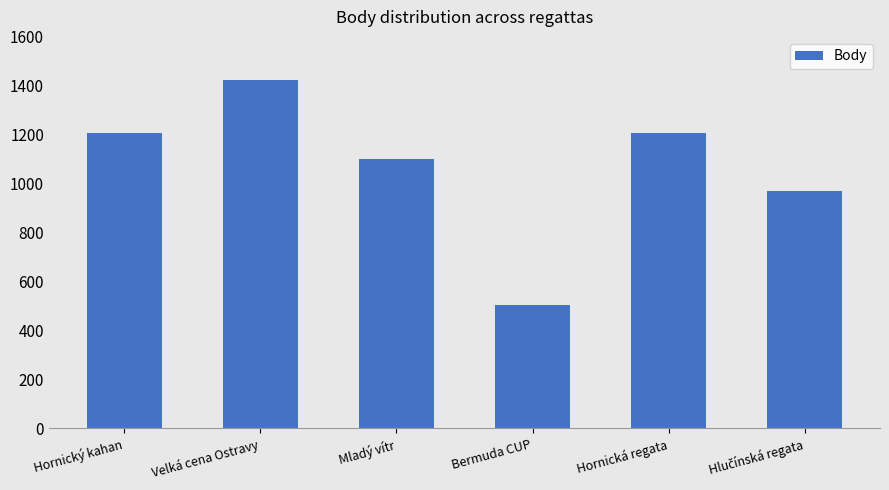

Reading left to right, list all the values displayed in this chart.

1206	1425	1101	504	1206	969